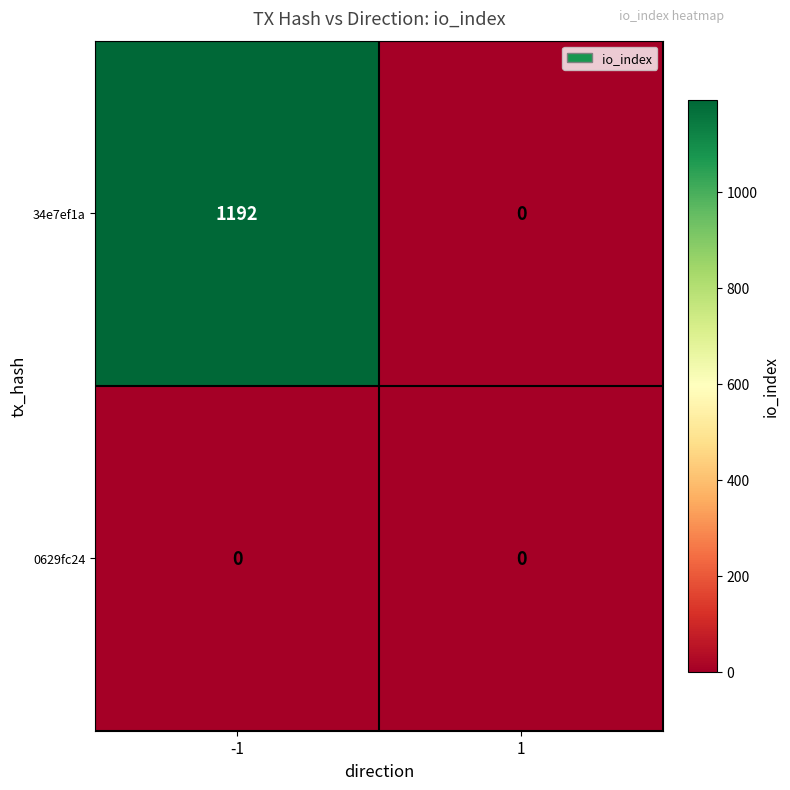

How many series are shown in this chart?

2